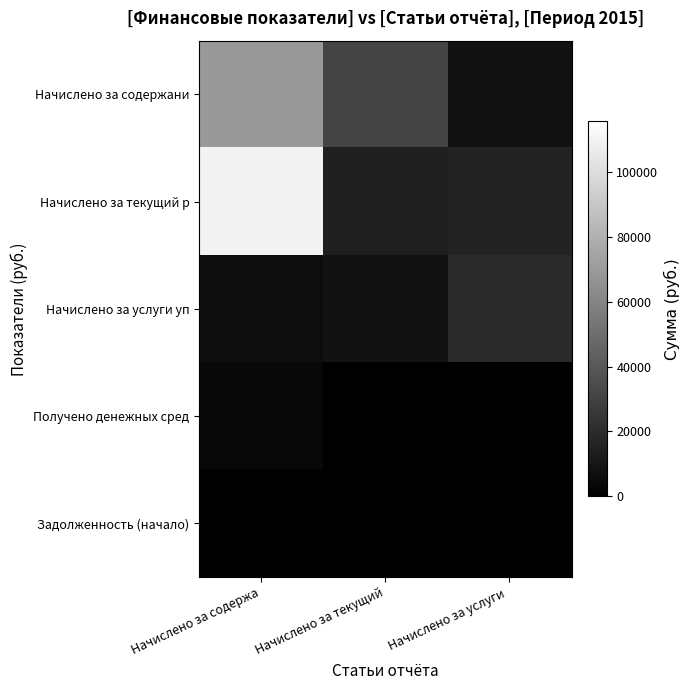

Reading left to right, list all the values displayed in this chart.

Начислено за содержани: Начислено за содержа=69580.5	Начислено за текущий=30996.8	Начислено за услуги =7716.2
Начислено за текущий р: Начислено за содержа=110192.1	Начислено за текущий=14091.4	Начислено за услуги =15982.2
Начислено за услуги уп: Начислено за содержа=6155.8	Начислено за текущий=8261.5	Начислено за услуги =19264.4
Получено денежных сред: Начислено за содержа=3885.7	Начислено за текущий=0.0	Начислено за услуги =0.0
Задолженность (начало): Начислено за содержа=0.0	Начислено за текущий=0.0	Начислено за услуги =0.0